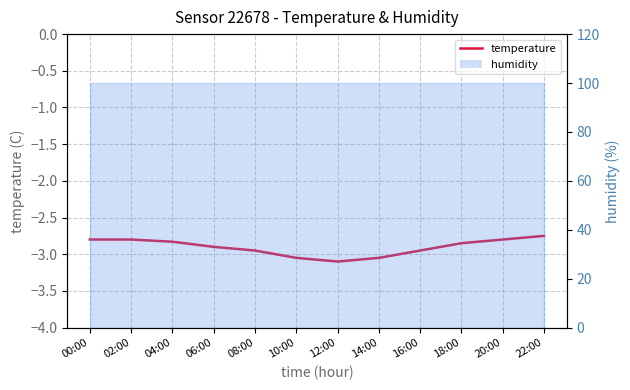

List the labels in order of value, smallest first.

12:00, 10:00, 14:00, 08:00, 16:00, 06:00, 18:00, 04:00, 00:00, 02:00, 20:00, 22:00